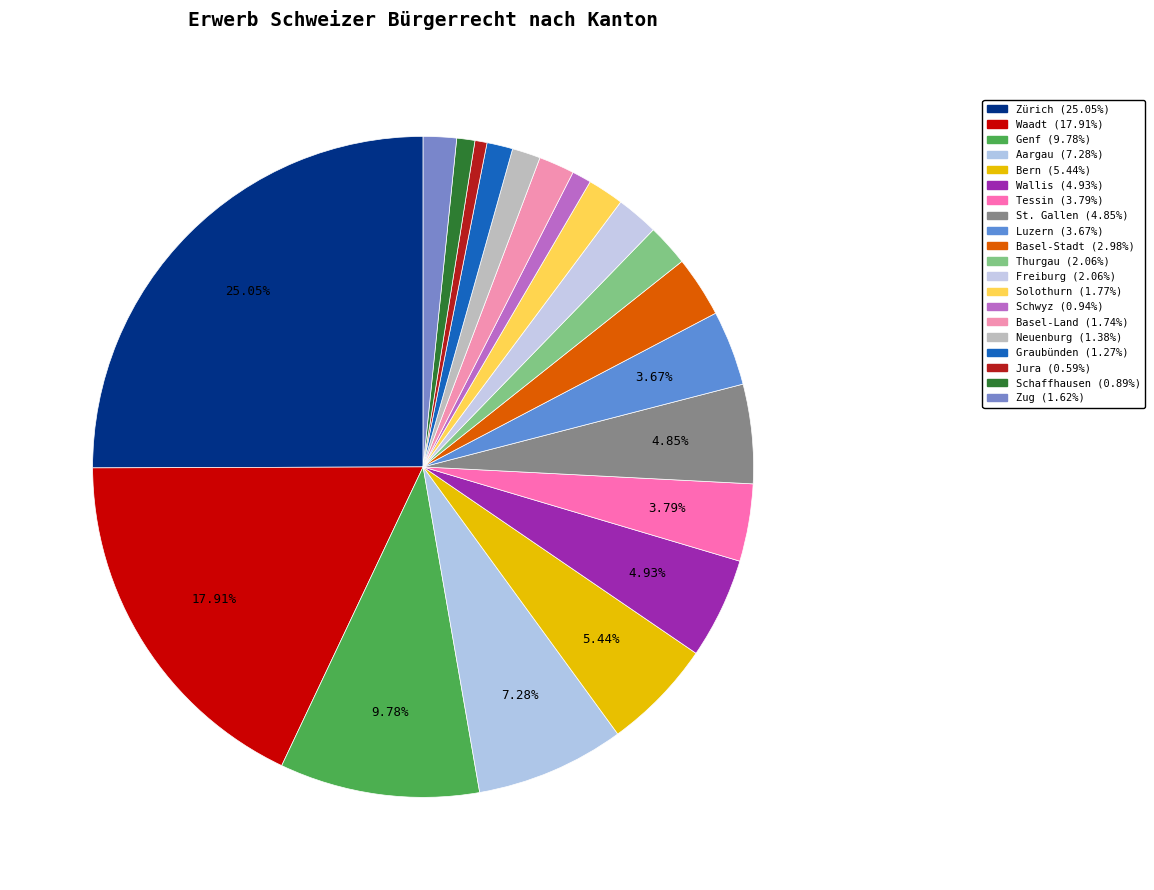

Which slice is the smallest?

Jura